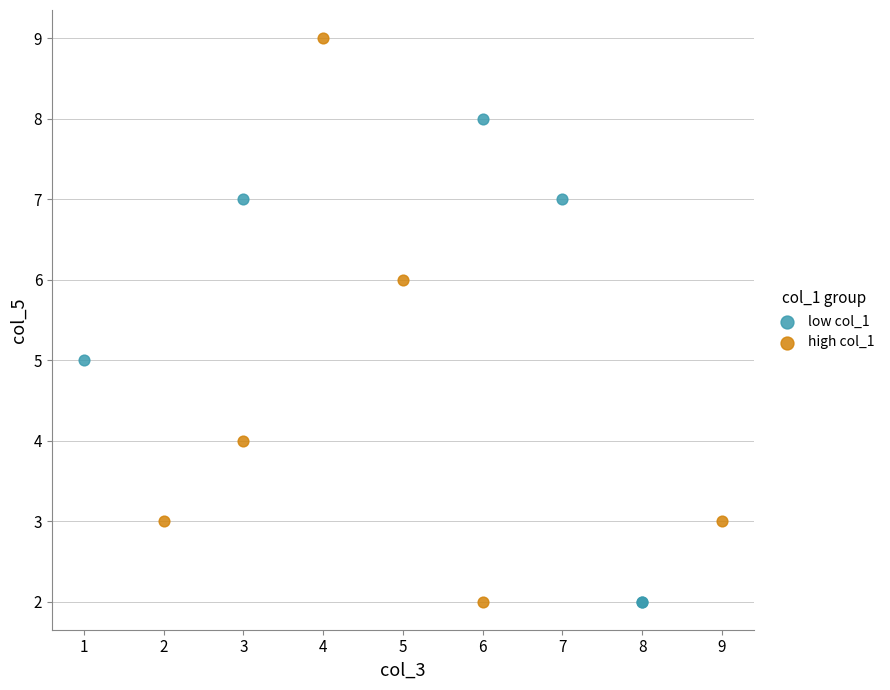

What are all the series names shown in the legend?

low col_1, high col_1